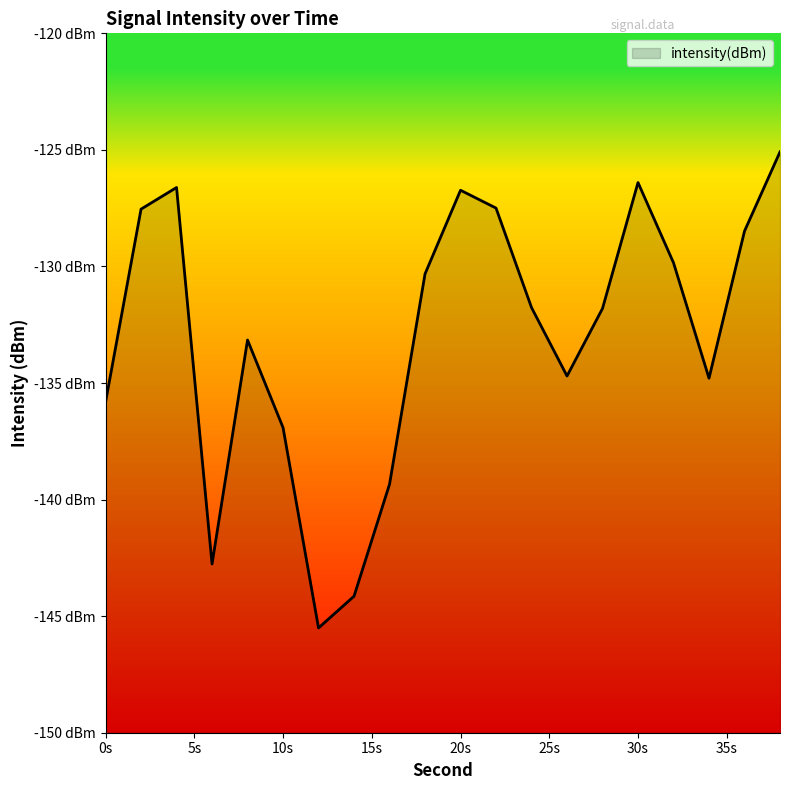

What is the difference between the values at 6 and 8?

9.6